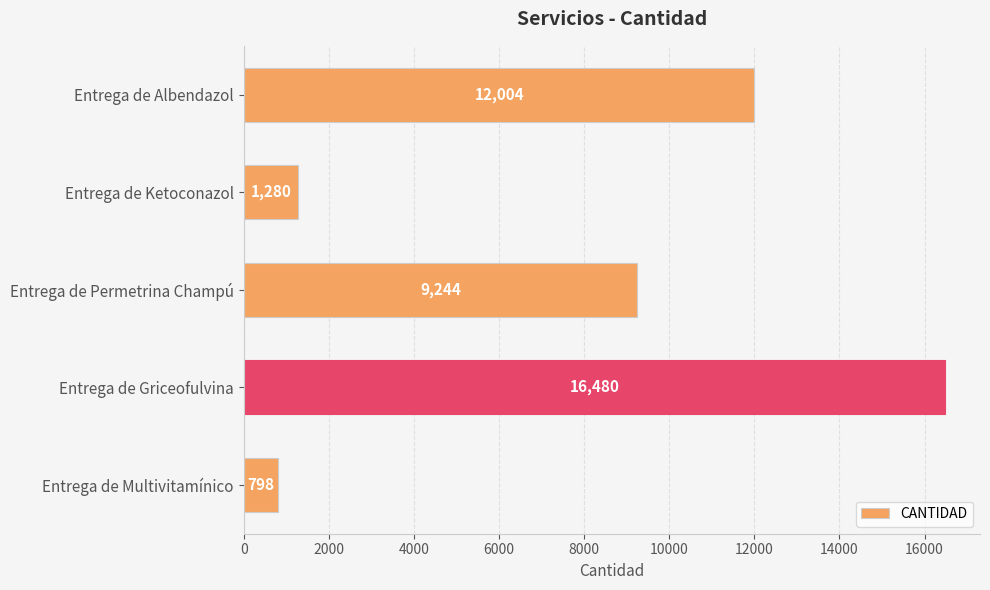

How many bars are there in total?

5